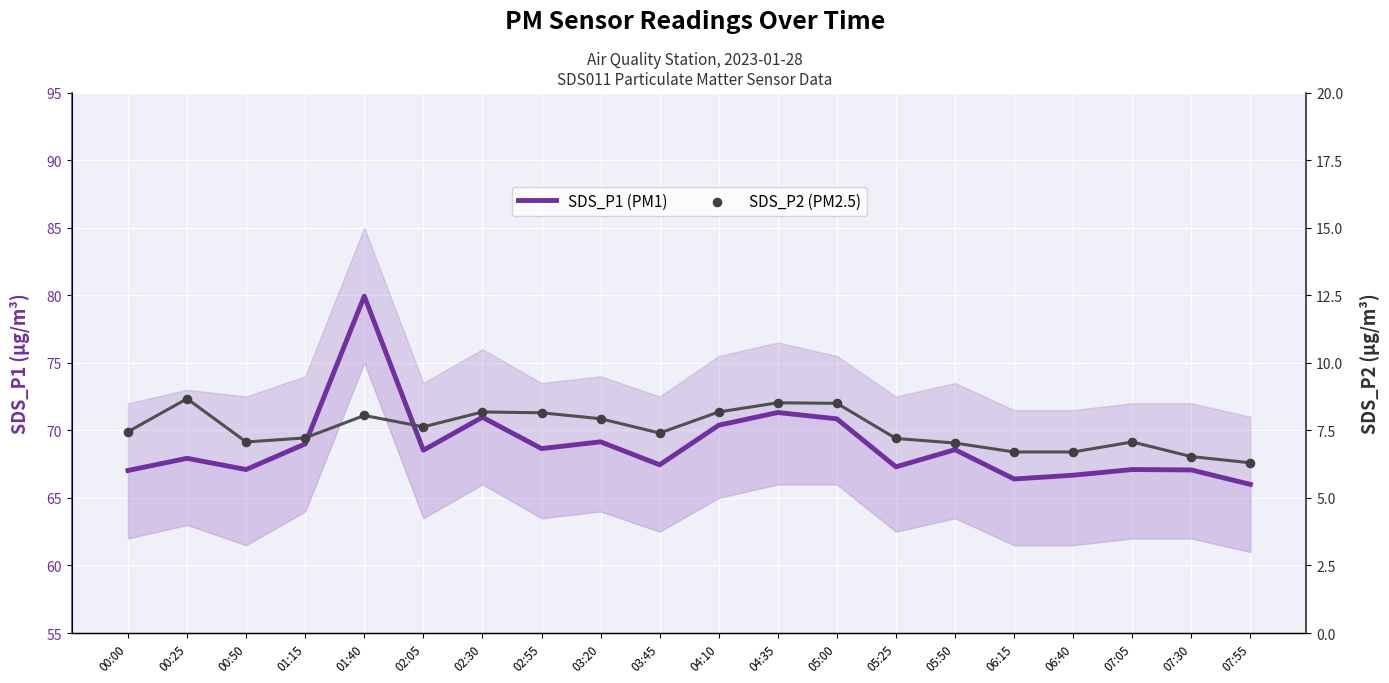

What are all the series names shown in the legend?

SDS_P1 (PM1), SDS_P2 (PM2.5)